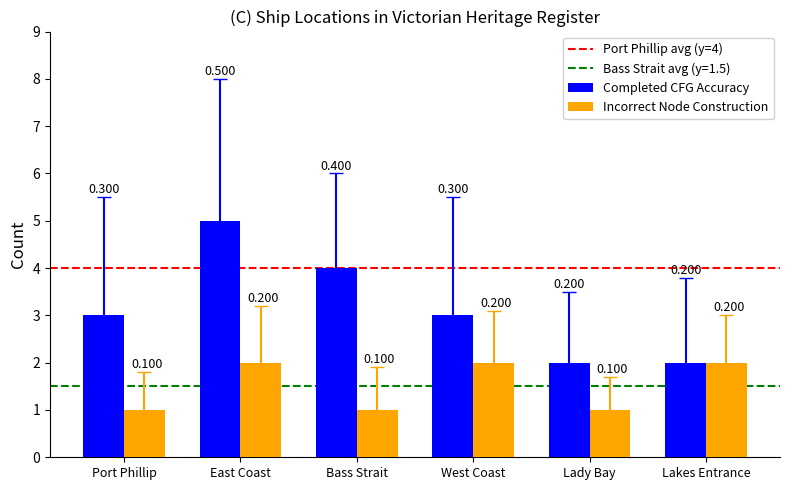

What position from the right is West Coast?

3